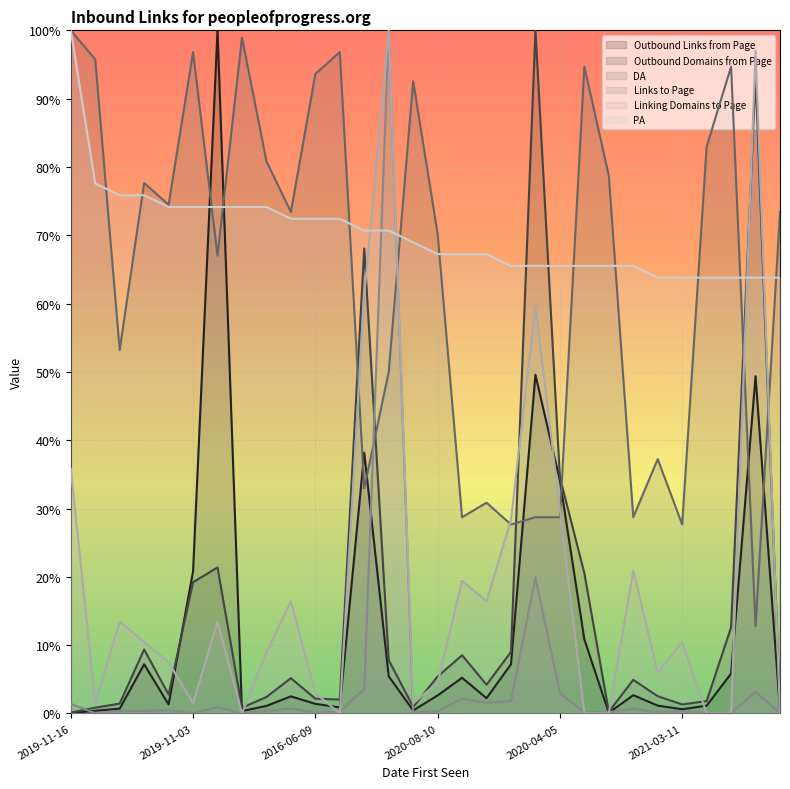

What are all the series names shown in the legend?

Outbound Links from Page, Outbound Domains from Page, DA, Links to Page, Linking Domains to Page, PA